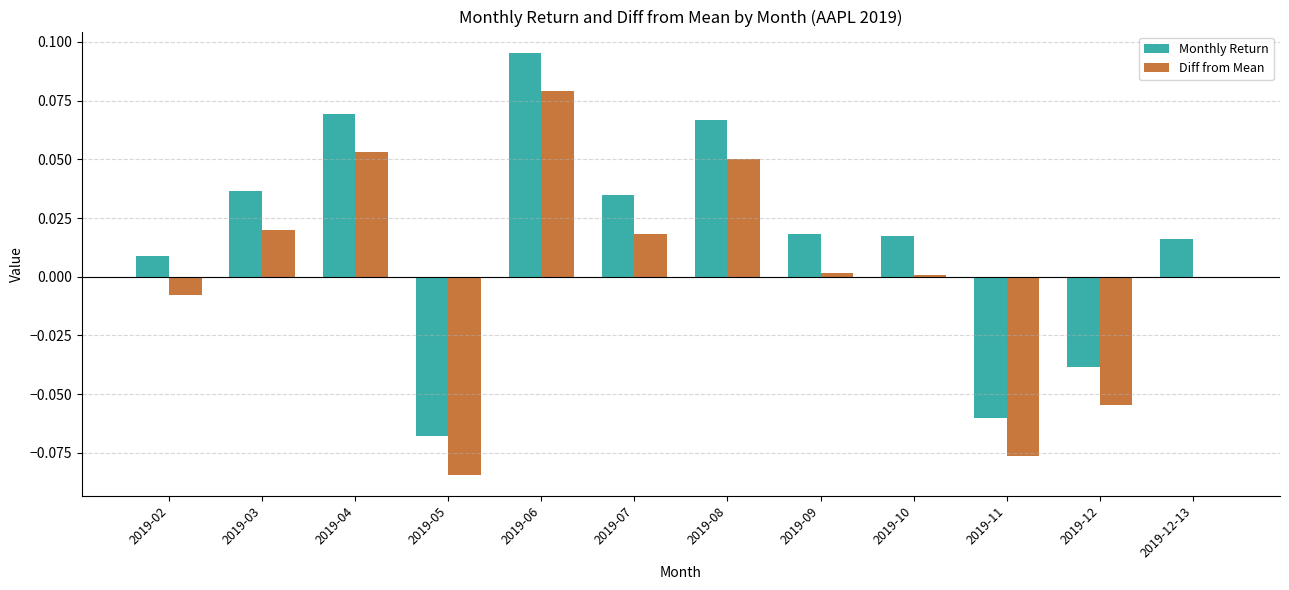

Which series has the largest total across all categories?

Monthly Return